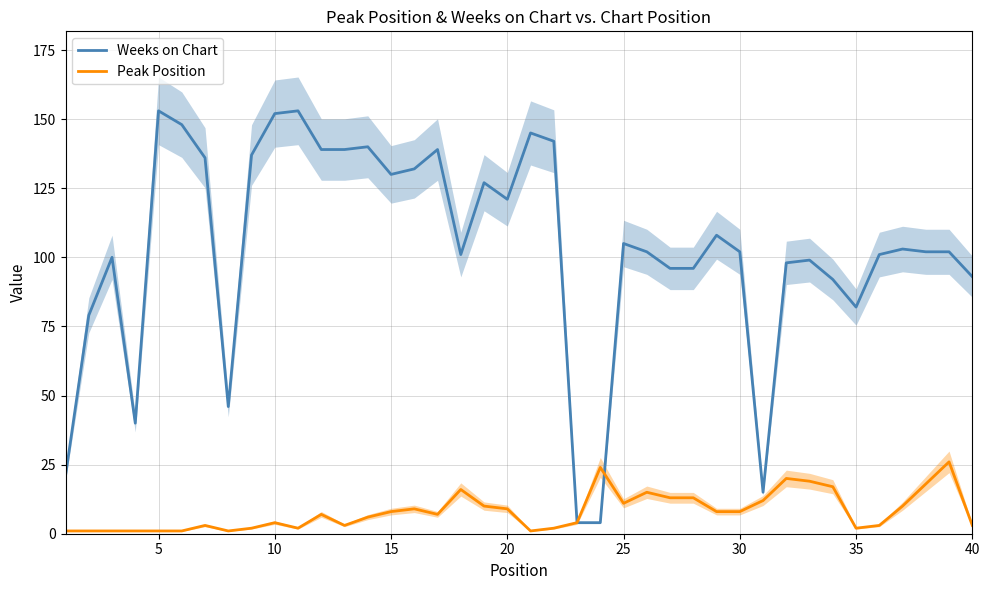

What is the value of the Peak Position point at the 33rd from the left?

19